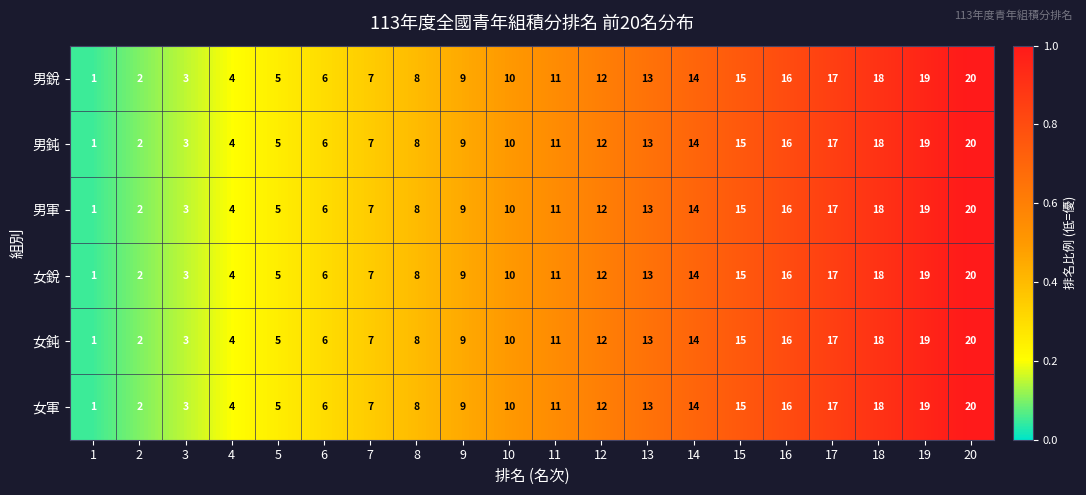

List the labels in order of 男軍 value, smallest first.

1, 2, 3, 4, 5, 6, 7, 8, 9, 10, 11, 12, 13, 14, 15, 16, 17, 18, 19, 20